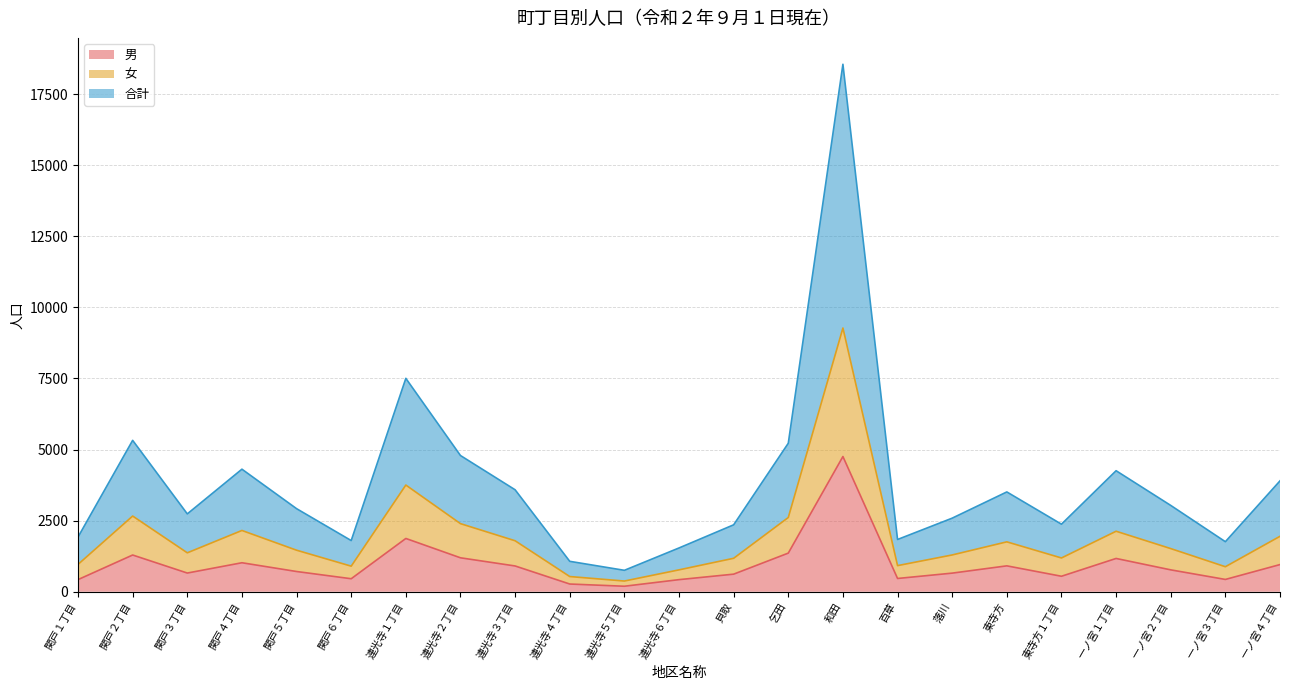

What is the maximum value for 女?

9274